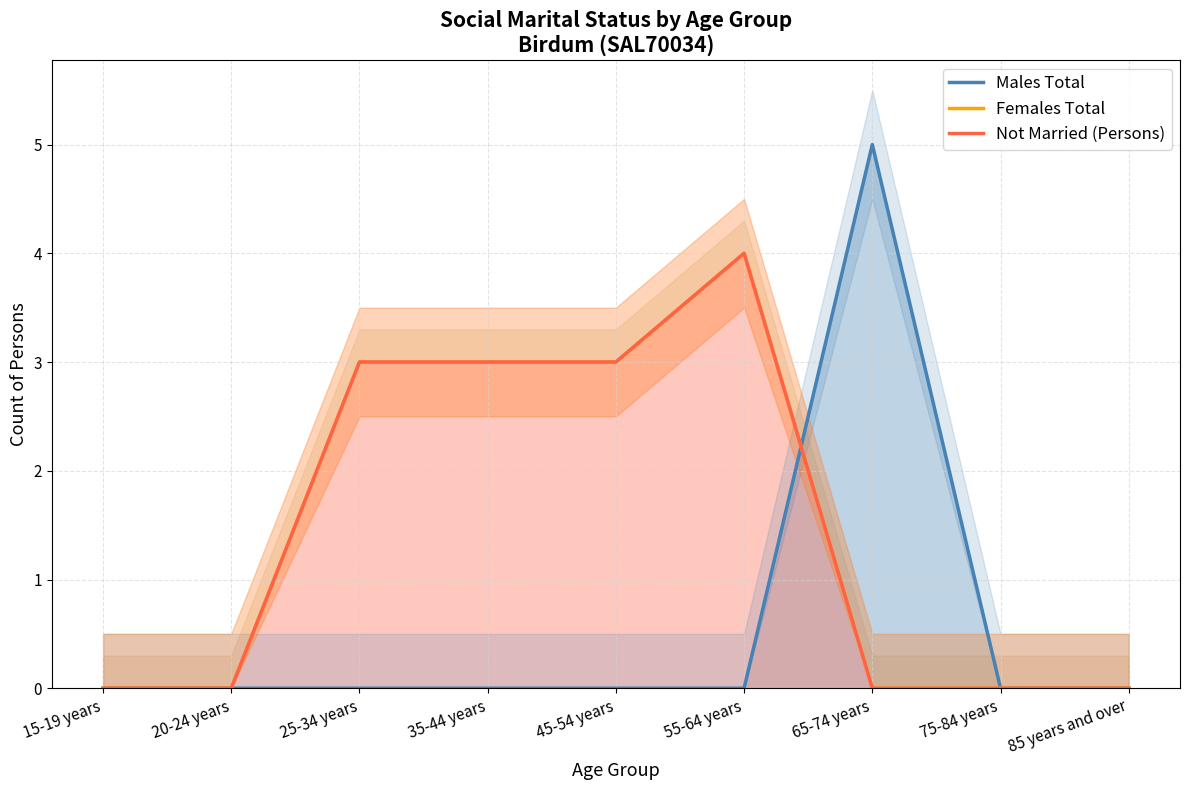

What is the label of the 8th point from the left?

75-84 years